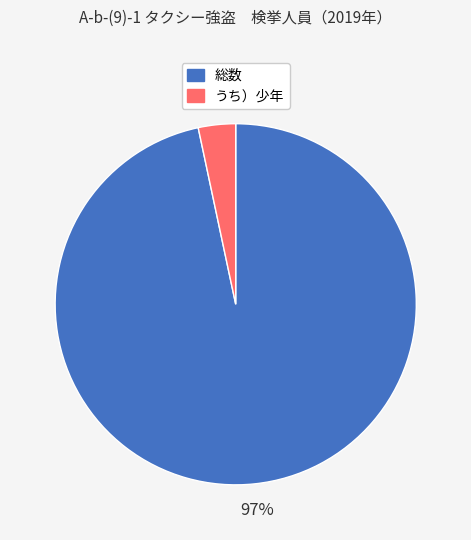

How many segments does this pie chart have?

2